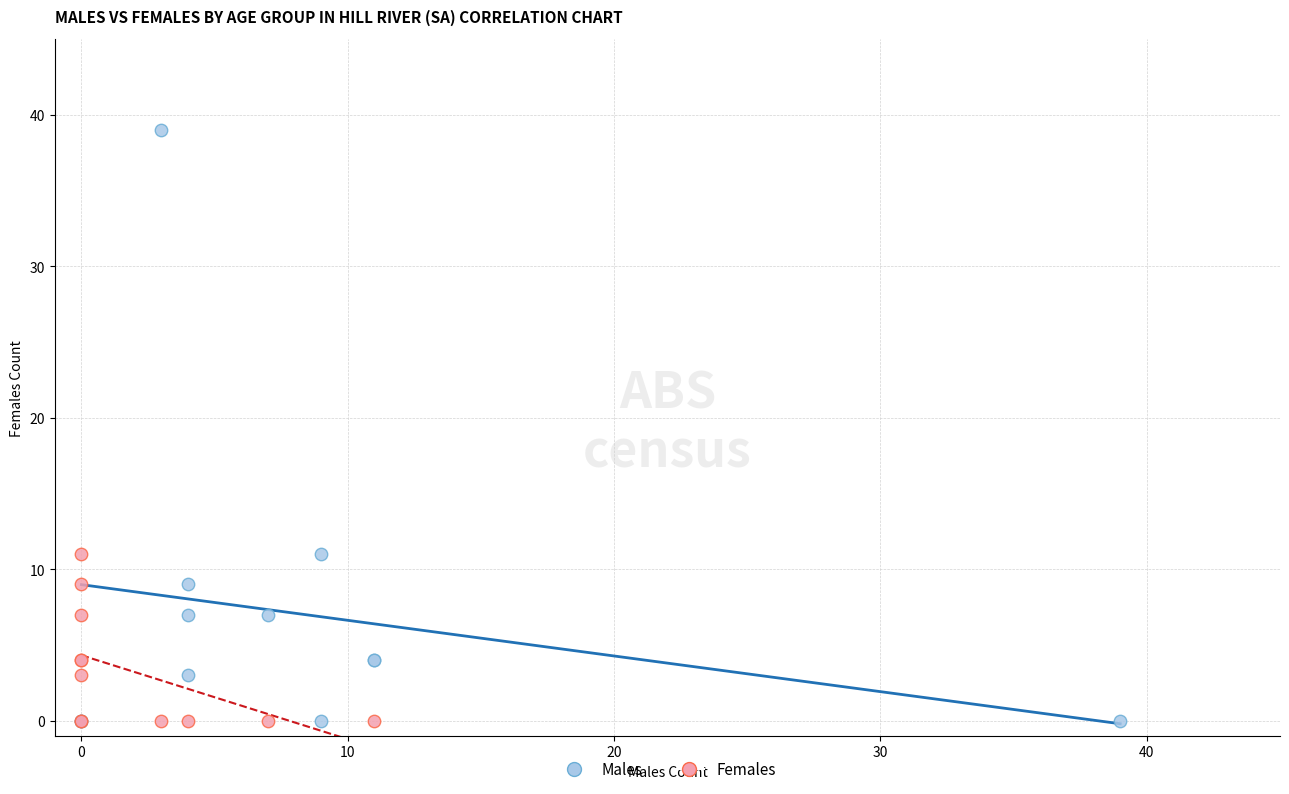

Which series has the widest spread of Y values?

Males